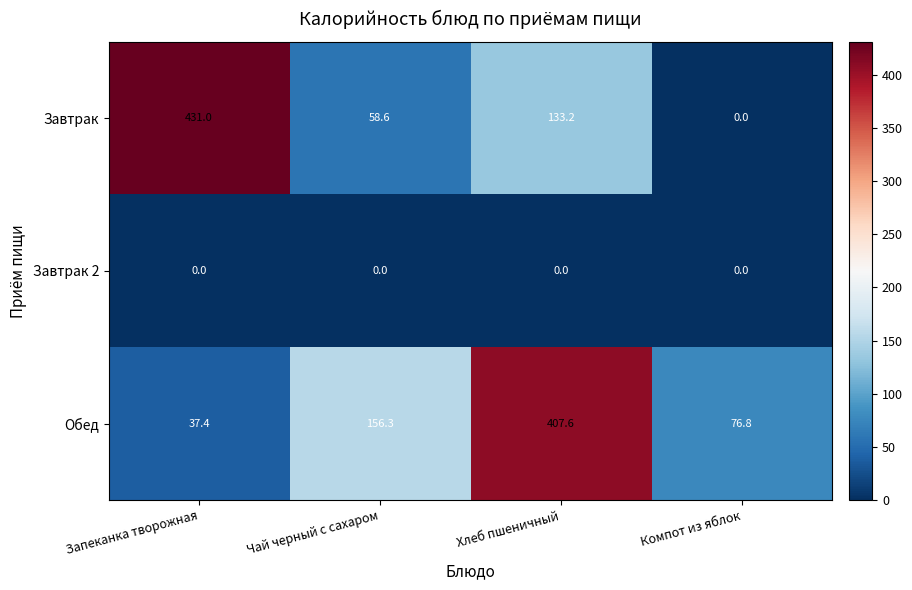

Where is Завтрак nearest to the value 215?

Хлеб пшеничный